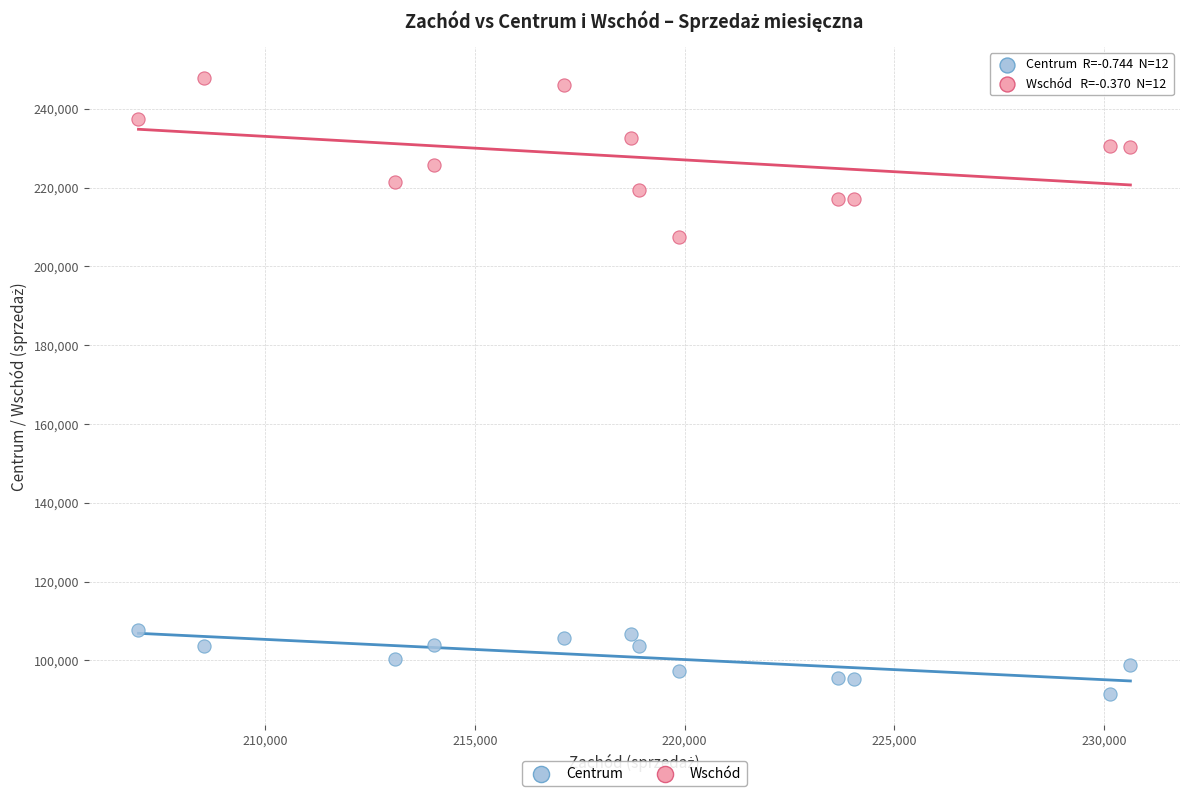

Across all series, what Y value is closest to 169649?

207428